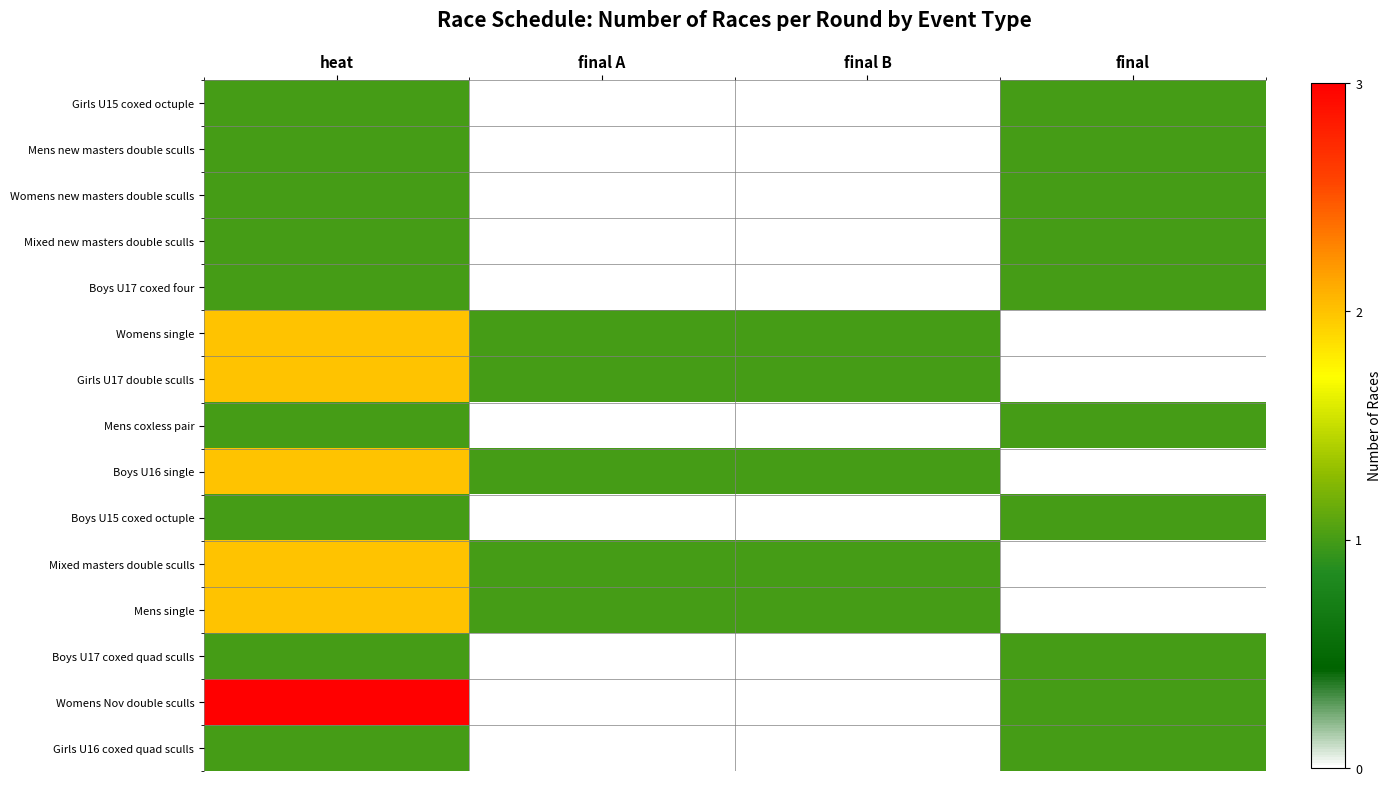

Reading left to right, transcribe all the data shown in this chart.

Girls U15 coxed octuple: heat=1	final A=0	final B=0	final=1
Mens new masters double sculls: heat=1	final A=0	final B=0	final=1
Womens new masters double sculls: heat=1	final A=0	final B=0	final=1
Mixed new masters double sculls: heat=1	final A=0	final B=0	final=1
Boys U17 coxed four: heat=1	final A=0	final B=0	final=1
Womens single: heat=2	final A=1	final B=1	final=0
Girls U17 double sculls: heat=2	final A=1	final B=1	final=0
Mens coxless pair: heat=1	final A=0	final B=0	final=1
Boys U16 single: heat=2	final A=1	final B=1	final=0
Boys U15 coxed octuple: heat=1	final A=0	final B=0	final=1
Mixed masters double sculls: heat=2	final A=1	final B=1	final=0
Mens single: heat=2	final A=1	final B=1	final=0
Boys U17 coxed quad sculls: heat=1	final A=0	final B=0	final=1
Womens Nov double sculls: heat=3	final A=0	final B=0	final=1
Girls U16 coxed quad sculls: heat=1	final A=0	final B=0	final=1